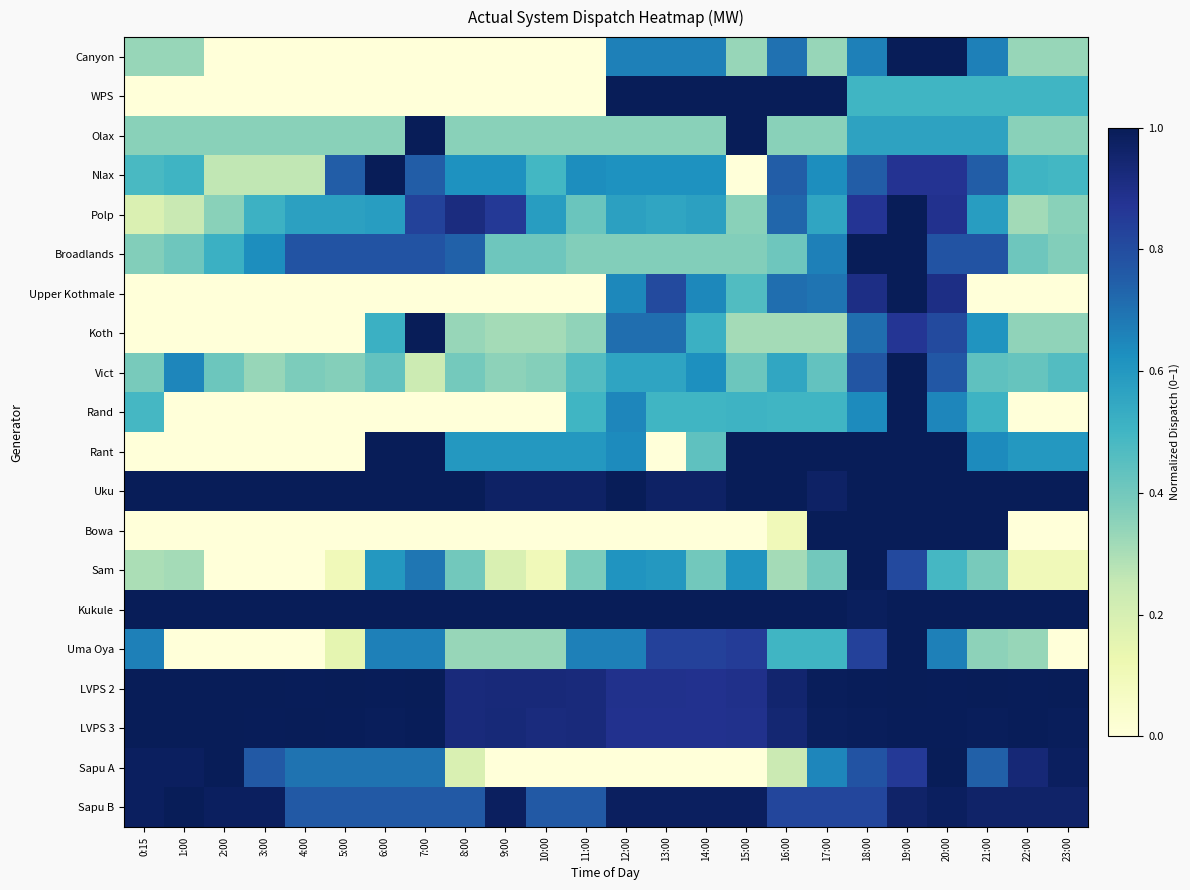

Reading left to right, what are all the values shown in this chart?

Canyon: 0:15=0.3	1:00=0.3	2:00=0.0	3:00=0.0	4:00=0.0	5:00=0.0	6:00=0.0	7:00=0.0	8:00=0.0	9:00=0.0	10:00=0.0	11:00=0.0	12:00=0.7	13:00=0.7	14:00=0.7	15:00=0.3	16:00=0.7	17:00=0.3	18:00=0.7	19:00=1.0	20:00=1.0	21:00=0.7	22:00=0.3	23:00=0.3
WPS: 0:15=0.0	1:00=0.0	2:00=0.0	3:00=0.0	4:00=0.0	5:00=0.0	6:00=0.0	7:00=0.0	8:00=0.0	9:00=0.0	10:00=0.0	11:00=0.0	12:00=1.0	13:00=1.0	14:00=1.0	15:00=1.0	16:00=1.0	17:00=1.0	18:00=0.5	19:00=0.5	20:00=0.5	21:00=0.5	22:00=0.5	23:00=0.5
Olax: 0:15=0.4	1:00=0.4	2:00=0.4	3:00=0.4	4:00=0.4	5:00=0.4	6:00=0.4	7:00=1.0	8:00=0.4	9:00=0.4	10:00=0.4	11:00=0.4	12:00=0.4	13:00=0.4	14:00=0.4	15:00=1.0	16:00=0.4	17:00=0.4	18:00=0.6	19:00=0.6	20:00=0.6	21:00=0.6	22:00=0.4	23:00=0.4
Nlax: 0:15=0.5	1:00=0.5	2:00=0.3	3:00=0.3	4:00=0.3	5:00=0.8	6:00=1.0	7:00=0.8	8:00=0.6	9:00=0.6	10:00=0.5	11:00=0.6	12:00=0.6	13:00=0.6	14:00=0.6	15:00=0.0	16:00=0.8	17:00=0.6	18:00=0.8	19:00=0.9	20:00=0.9	21:00=0.8	22:00=0.5	23:00=0.5
Polp: 0:15=0.2	1:00=0.2	2:00=0.4	3:00=0.5	4:00=0.6	5:00=0.6	6:00=0.6	7:00=0.8	8:00=0.9	9:00=0.9	10:00=0.6	11:00=0.4	12:00=0.6	13:00=0.6	14:00=0.6	15:00=0.4	16:00=0.7	17:00=0.6	18:00=0.9	19:00=1.0	20:00=0.9	21:00=0.6	22:00=0.3	23:00=0.4
Broadlands: 0:15=0.4	1:00=0.4	2:00=0.5	3:00=0.6	4:00=0.8	5:00=0.8	6:00=0.8	7:00=0.8	8:00=0.7	9:00=0.4	10:00=0.4	11:00=0.4	12:00=0.4	13:00=0.4	14:00=0.4	15:00=0.4	16:00=0.4	17:00=0.7	18:00=1.0	19:00=1.0	20:00=0.8	21:00=0.8	22:00=0.4	23:00=0.4
Upper Kothmale: 0:15=0.0	1:00=0.0	2:00=0.0	3:00=0.0	4:00=0.0	5:00=0.0	6:00=0.0	7:00=0.0	8:00=0.0	9:00=0.0	10:00=0.0	11:00=0.0	12:00=0.6	13:00=0.8	14:00=0.6	15:00=0.5	16:00=0.7	17:00=0.7	18:00=0.9	19:00=1.0	20:00=0.9	21:00=0.0	22:00=0.0	23:00=0.0
Koth: 0:15=0.0	1:00=0.0	2:00=0.0	3:00=0.0	4:00=0.0	5:00=0.0	6:00=0.5	7:00=1.0	8:00=0.3	9:00=0.3	10:00=0.3	11:00=0.3	12:00=0.7	13:00=0.7	14:00=0.5	15:00=0.3	16:00=0.3	17:00=0.3	18:00=0.7	19:00=0.9	20:00=0.8	21:00=0.6	22:00=0.3	23:00=0.3
Vict: 0:15=0.4	1:00=0.6	2:00=0.4	3:00=0.3	4:00=0.4	5:00=0.4	6:00=0.4	7:00=0.2	8:00=0.4	9:00=0.4	10:00=0.4	11:00=0.5	12:00=0.6	13:00=0.6	14:00=0.6	15:00=0.4	16:00=0.6	17:00=0.4	18:00=0.8	19:00=1.0	20:00=0.8	21:00=0.4	22:00=0.4	23:00=0.5
Rand: 0:15=0.5	1:00=0.0	2:00=0.0	3:00=0.0	4:00=0.0	5:00=0.0	6:00=0.0	7:00=0.0	8:00=0.0	9:00=0.0	10:00=0.0	11:00=0.5	12:00=0.7	13:00=0.5	14:00=0.5	15:00=0.5	16:00=0.5	17:00=0.5	18:00=0.6	19:00=1.0	20:00=0.7	21:00=0.5	22:00=0.0	23:00=0.0
Rant: 0:15=0.0	1:00=0.0	2:00=0.0	3:00=0.0	4:00=0.0	5:00=0.0	6:00=1.0	7:00=1.0	8:00=0.6	9:00=0.6	10:00=0.6	11:00=0.6	12:00=0.6	13:00=0.0	14:00=0.4	15:00=1.0	16:00=1.0	17:00=1.0	18:00=1.0	19:00=1.0	20:00=1.0	21:00=0.6	22:00=0.6	23:00=0.6
Uku: 0:15=1.0	1:00=1.0	2:00=1.0	3:00=1.0	4:00=1.0	5:00=1.0	6:00=1.0	7:00=1.0	8:00=1.0	9:00=1.0	10:00=1.0	11:00=1.0	12:00=1.0	13:00=1.0	14:00=1.0	15:00=1.0	16:00=1.0	17:00=1.0	18:00=1.0	19:00=1.0	20:00=1.0	21:00=1.0	22:00=1.0	23:00=1.0
Bowa: 0:15=0.0	1:00=0.0	2:00=0.0	3:00=0.0	4:00=0.0	5:00=0.0	6:00=0.0	7:00=0.0	8:00=0.0	9:00=0.0	10:00=0.0	11:00=0.0	12:00=0.0	13:00=0.0	14:00=0.0	15:00=0.0	16:00=0.1	17:00=1.0	18:00=1.0	19:00=1.0	20:00=1.0	21:00=1.0	22:00=0.0	23:00=0.0
Sam: 0:15=0.3	1:00=0.3	2:00=0.0	3:00=0.0	4:00=0.0	5:00=0.1	6:00=0.6	7:00=0.7	8:00=0.4	9:00=0.2	10:00=0.1	11:00=0.4	12:00=0.6	13:00=0.6	14:00=0.4	15:00=0.6	16:00=0.3	17:00=0.4	18:00=1.0	19:00=0.8	20:00=0.5	21:00=0.4	22:00=0.1	23:00=0.1
Kukule: 0:15=1.0	1:00=1.0	2:00=1.0	3:00=1.0	4:00=1.0	5:00=1.0	6:00=1.0	7:00=1.0	8:00=1.0	9:00=1.0	10:00=1.0	11:00=1.0	12:00=1.0	13:00=1.0	14:00=1.0	15:00=1.0	16:00=1.0	17:00=1.0	18:00=1.0	19:00=1.0	20:00=1.0	21:00=1.0	22:00=1.0	23:00=1.0
Uma Oya: 0:15=0.7	1:00=0.0	2:00=0.0	3:00=0.0	4:00=0.0	5:00=0.1	6:00=0.7	7:00=0.7	8:00=0.3	9:00=0.3	10:00=0.3	11:00=0.7	12:00=0.7	13:00=0.8	14:00=0.8	15:00=0.8	16:00=0.5	17:00=0.5	18:00=0.8	19:00=1.0	20:00=0.7	21:00=0.3	22:00=0.3	23:00=0.0
LVPS 2: 0:15=1.0	1:00=1.0	2:00=1.0	3:00=1.0	4:00=1.0	5:00=1.0	6:00=1.0	7:00=1.0	8:00=0.9	9:00=0.9	10:00=0.9	11:00=0.9	12:00=0.9	13:00=0.9	14:00=0.9	15:00=0.9	16:00=1.0	17:00=1.0	18:00=1.0	19:00=1.0	20:00=1.0	21:00=1.0	22:00=1.0	23:00=1.0
LVPS 3: 0:15=1.0	1:00=1.0	2:00=1.0	3:00=1.0	4:00=1.0	5:00=1.0	6:00=1.0	7:00=1.0	8:00=0.9	9:00=0.9	10:00=0.9	11:00=0.9	12:00=0.9	13:00=0.9	14:00=0.9	15:00=0.9	16:00=0.9	17:00=1.0	18:00=1.0	19:00=1.0	20:00=1.0	21:00=1.0	22:00=1.0	23:00=1.0
Sapu A: 0:15=1.0	1:00=1.0	2:00=1.0	3:00=0.8	4:00=0.7	5:00=0.7	6:00=0.7	7:00=0.7	8:00=0.2	9:00=0.0	10:00=0.0	11:00=0.0	12:00=0.0	13:00=0.0	14:00=0.0	15:00=0.0	16:00=0.2	17:00=0.7	18:00=0.8	19:00=0.9	20:00=1.0	21:00=0.7	22:00=0.9	23:00=1.0
Sapu B: 0:15=1.0	1:00=1.0	2:00=1.0	3:00=1.0	4:00=0.8	5:00=0.8	6:00=0.8	7:00=0.8	8:00=0.8	9:00=1.0	10:00=0.8	11:00=0.8	12:00=1.0	13:00=1.0	14:00=1.0	15:00=1.0	16:00=0.8	17:00=0.8	18:00=0.8	19:00=1.0	20:00=1.0	21:00=1.0	22:00=1.0	23:00=1.0